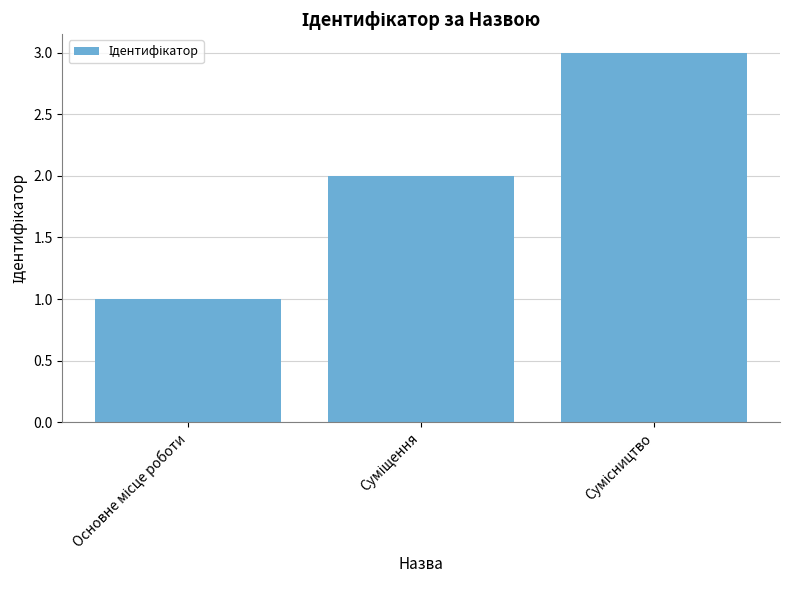

What is the greatest value displayed?

3